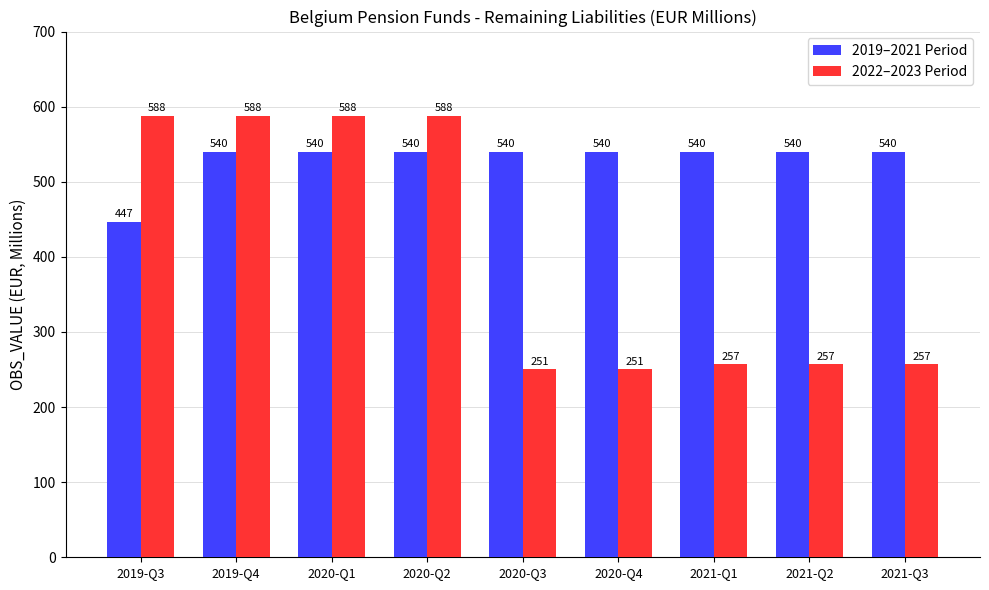

What is the label of the 6th bar from the right?

2020-Q2